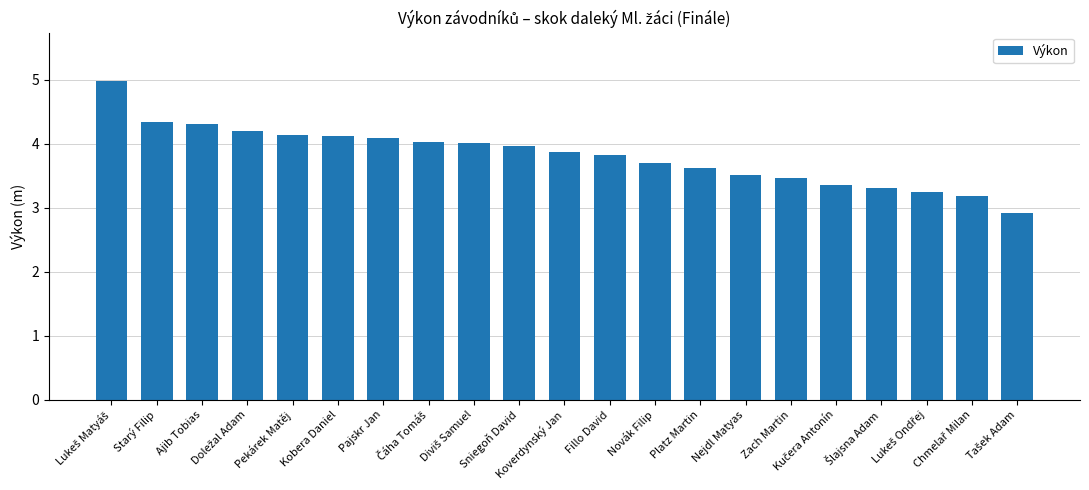

What value does the data have at Fillo David?

3.8